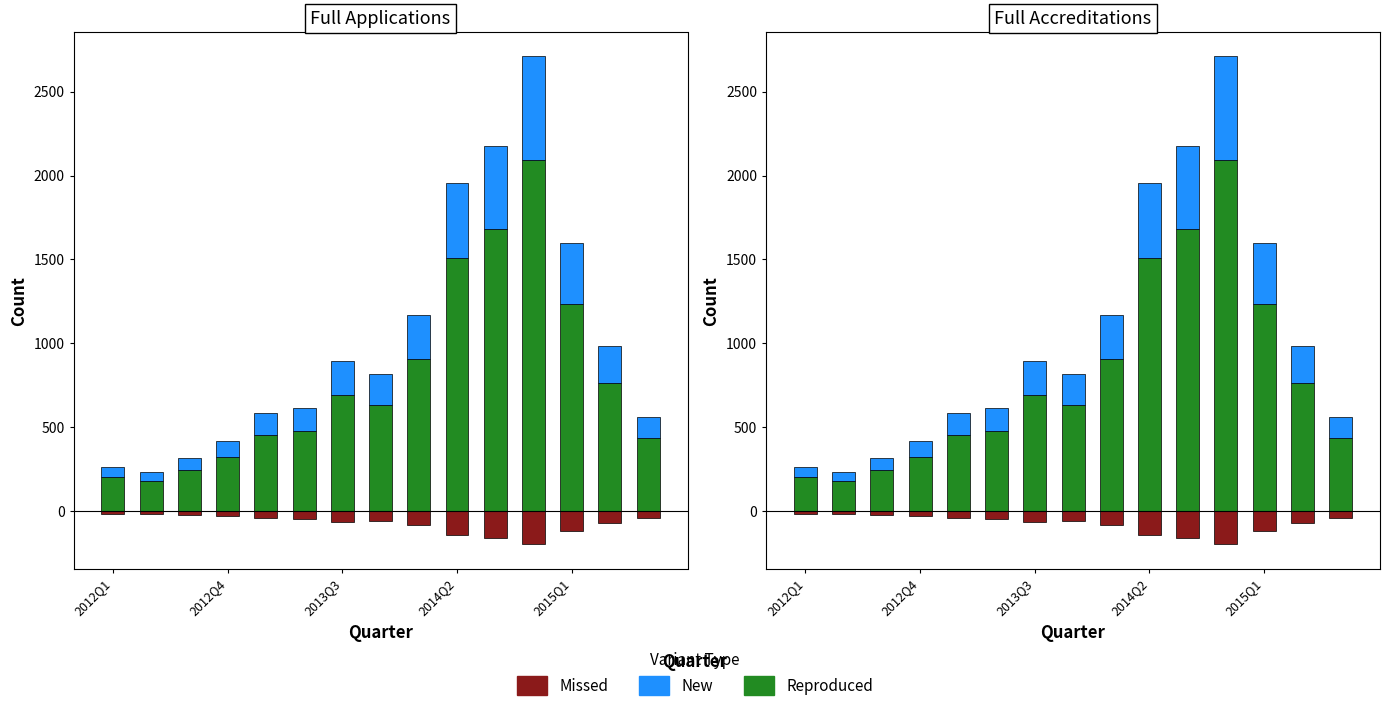

Which has a higher value, 2015Q1 or 2014Q2?

2015Q1